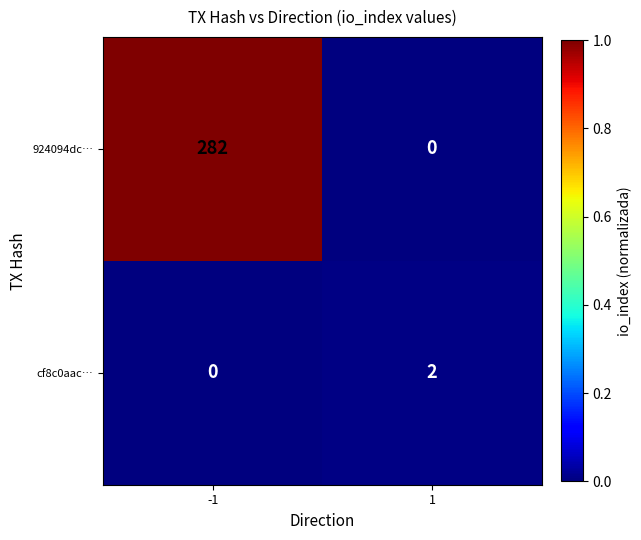

Rank the series by their average value, from highest to lowest.

924094dc…, cf8c0aac…